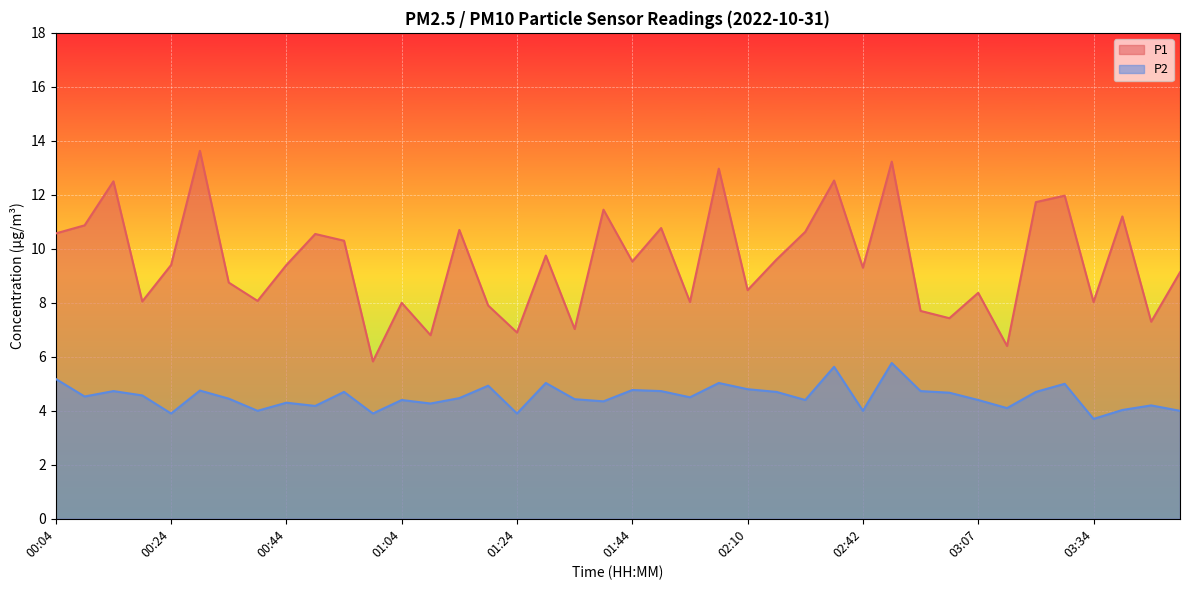

Which has a higher value, 00:19 or 01:39?

01:39